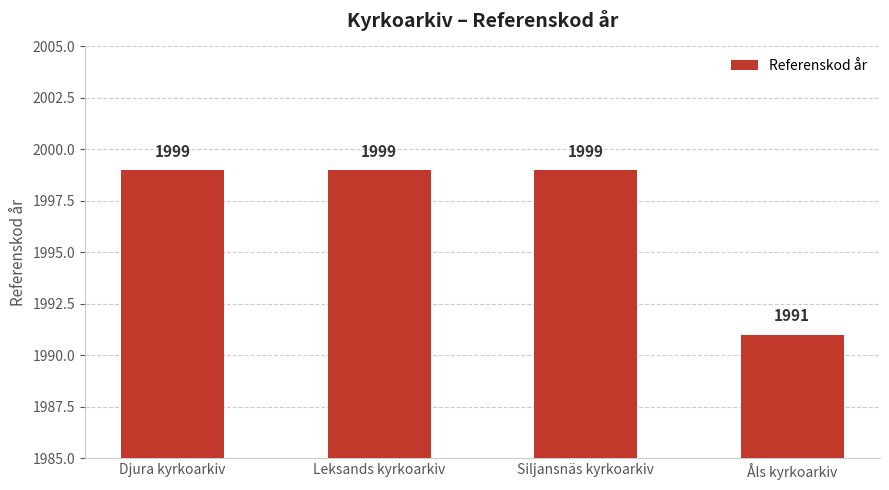

Approximately how many times larger is the value at Djura kyrkoarkiv compared to Åls kyrkoarkiv?

1.0